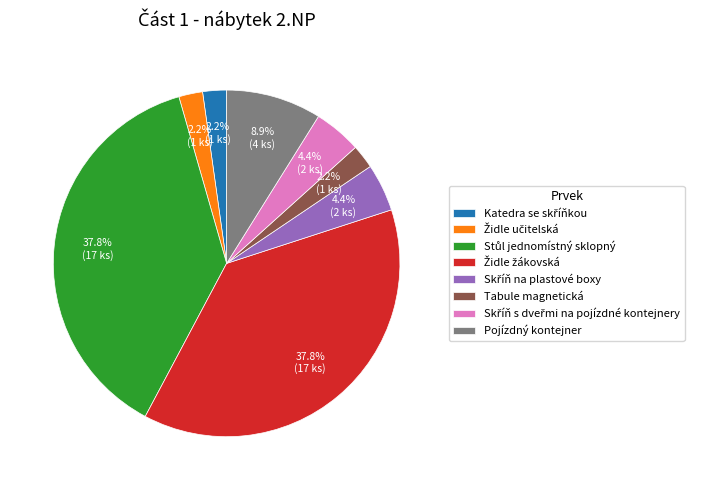

Which has a higher value, Pojízdný kontejner or Tabule magnetická?

Pojízdný kontejner